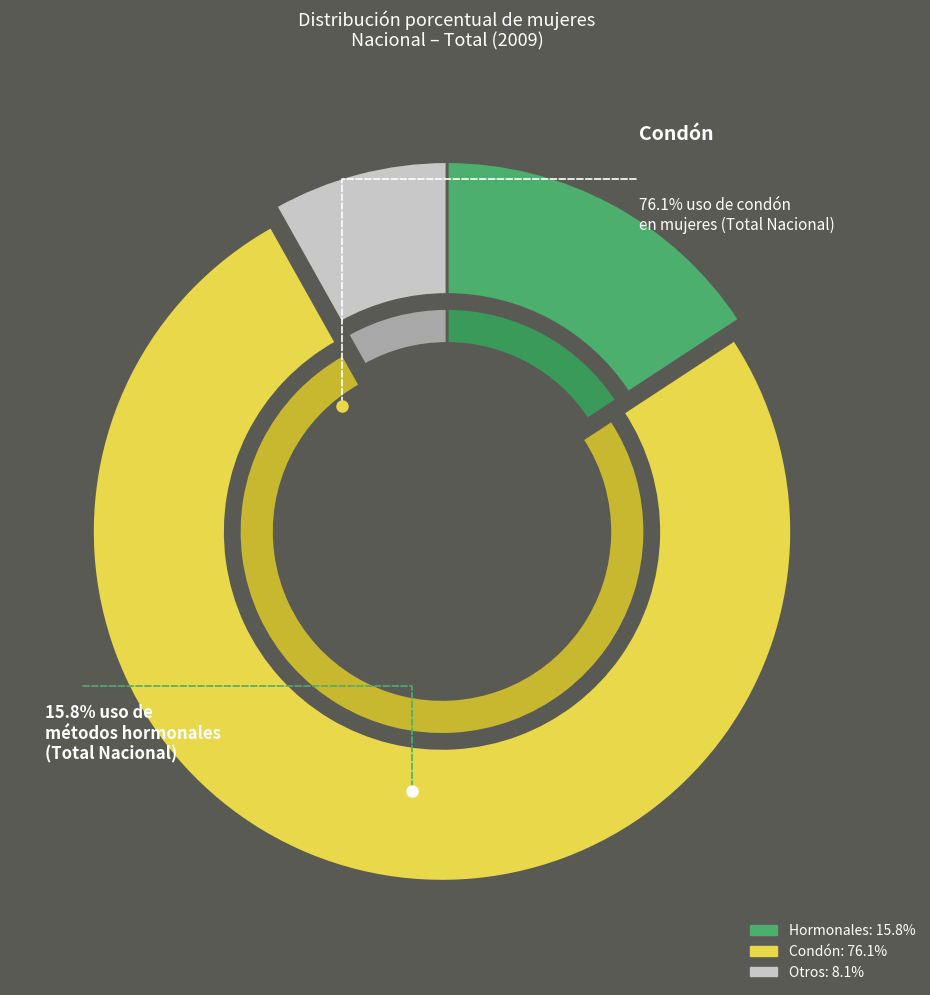

Rank the series at 45-49 from lowest to highest value.

Otros, Hormonales, Condón